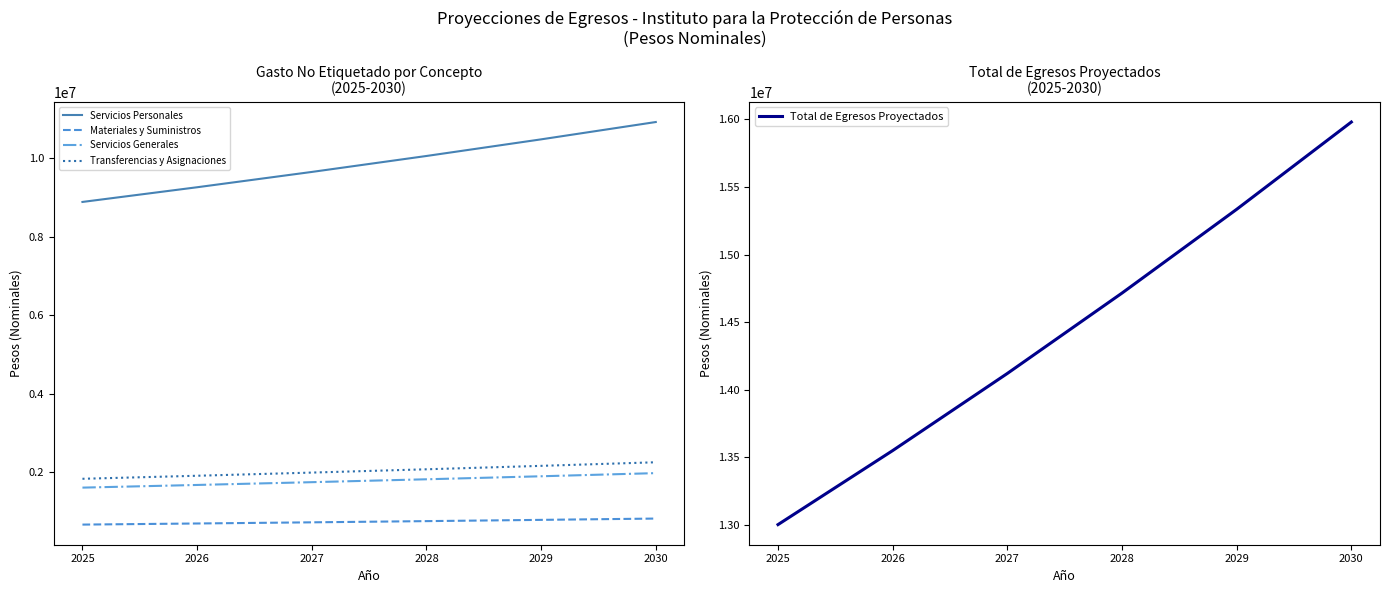

At which label does Total de Egresos Proyectados reach its minimum?

2025